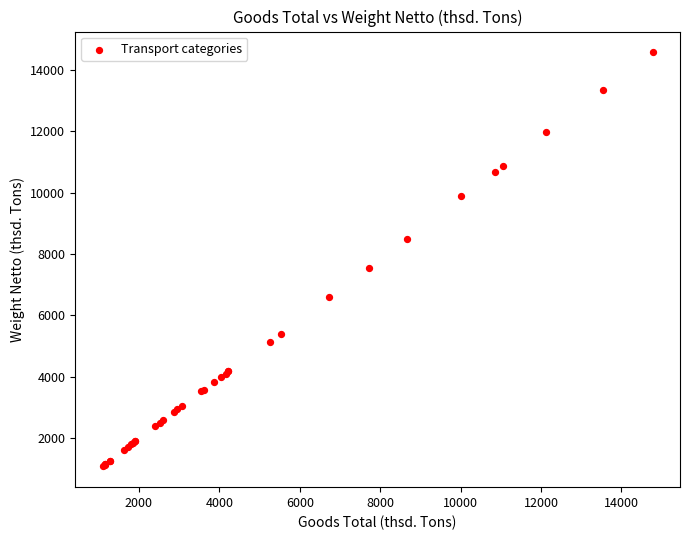

What Y value in the scatter plot is closest to 7827?

7539.3